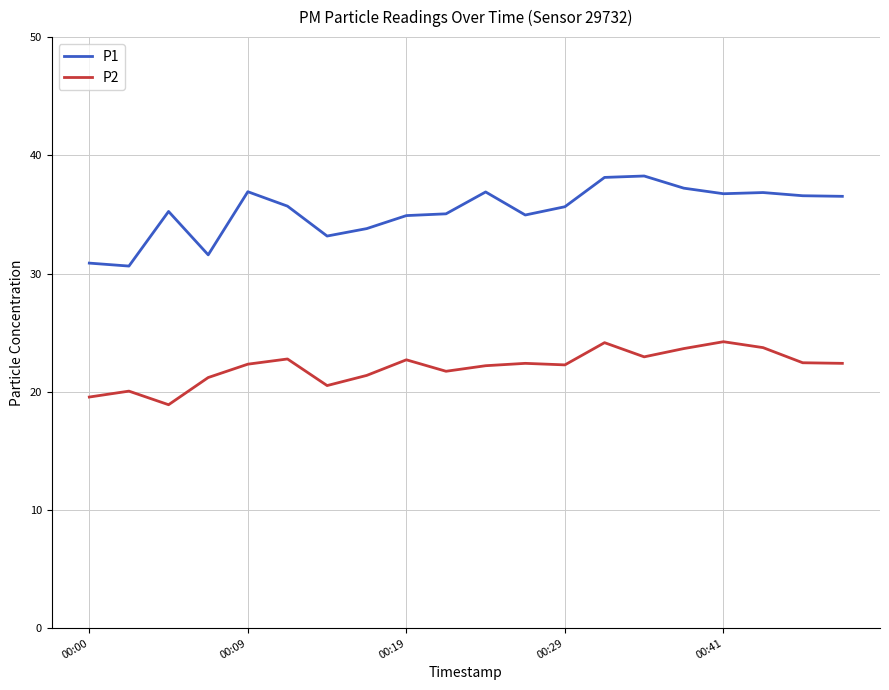

Rank the series by their maximum value, from highest to lowest.

P1, P2